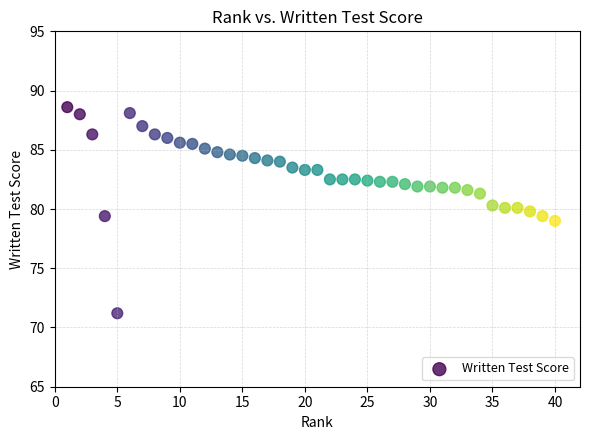

What is the range of X values (max minus min)?

39.0